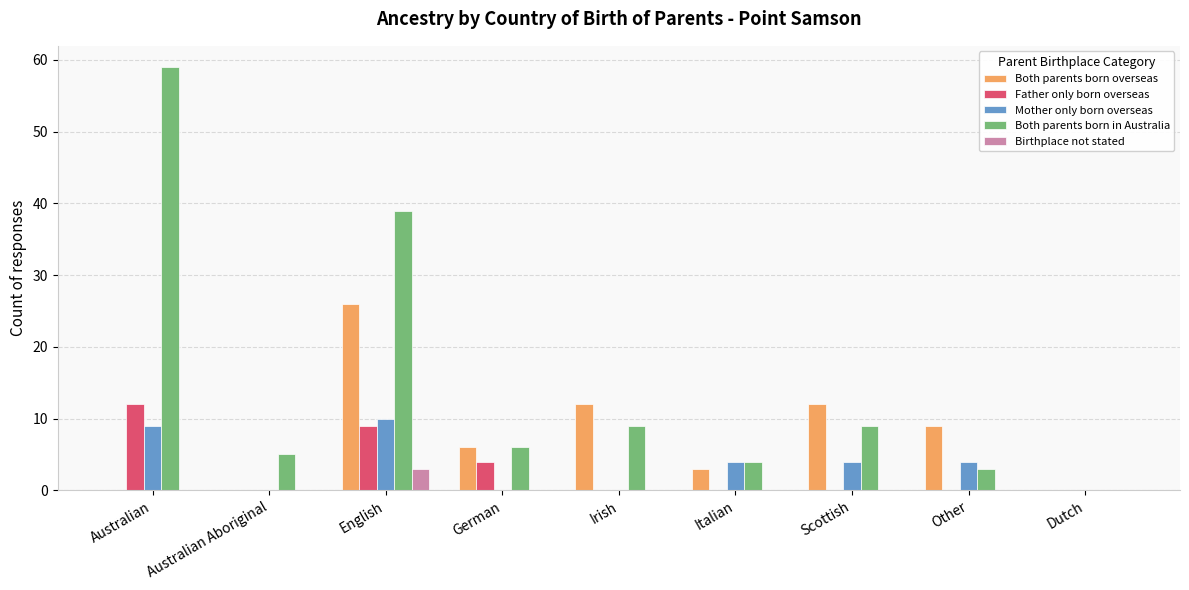

Is the value of Mother only born overseas at Australian greater than the value of Both parents born overseas at Australian?

Yes